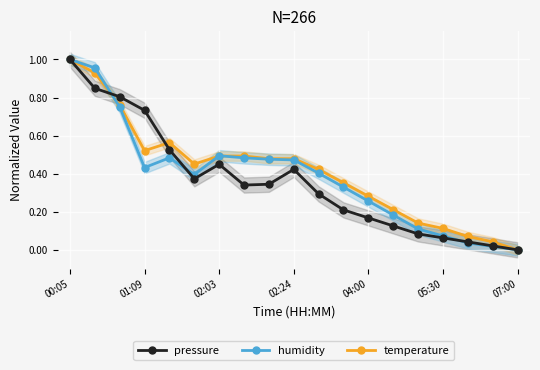

The pressure series shows 0.0 at 14. True or false?

False